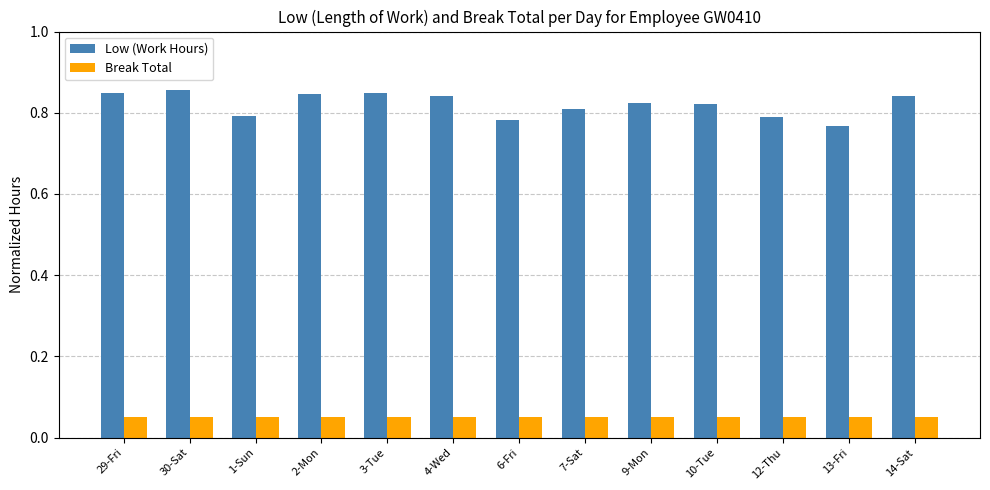

What is the sum of all Low (Work Hours) values?

10.7